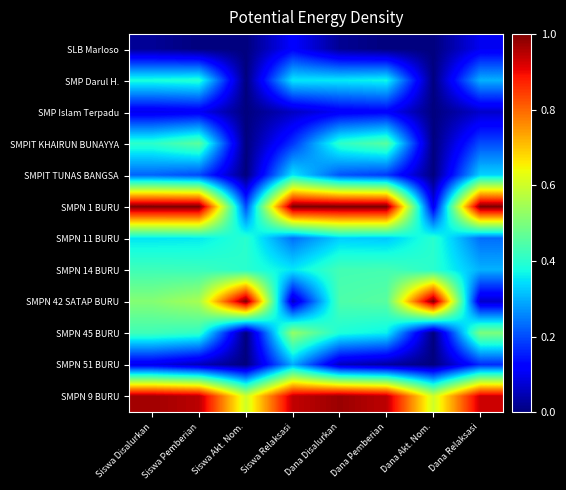

Rank the series at Dana Relaksasi from highest to lowest value.

SMPN 1 BURU, SMPN 9 BURU, SMPN 45 BURU, SMPIT TUNAS BANGSA, SMP Darul H., SMPN 14 BURU, SMPN 11 BURU, SMPIT KHAIRUN BUNAYYA, SMPN 51 BURU, SLB Marloso, SMP Islam Terpadu, SMPN 42 SATAP BURU